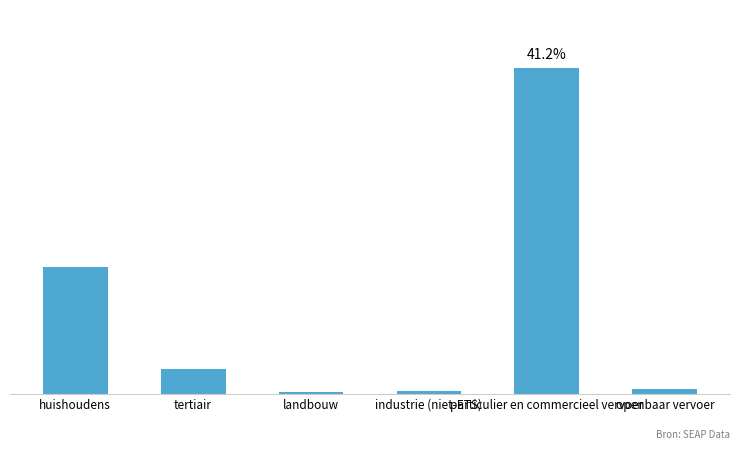

At which label does the data first exceed 16955?

huishoudens